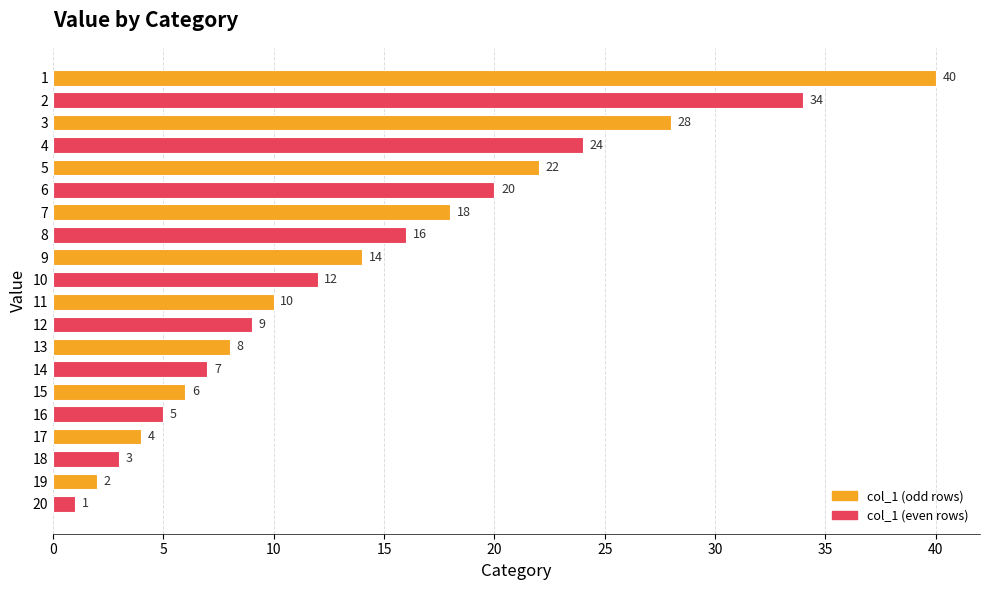

What is the minimum value shown in the chart?

1